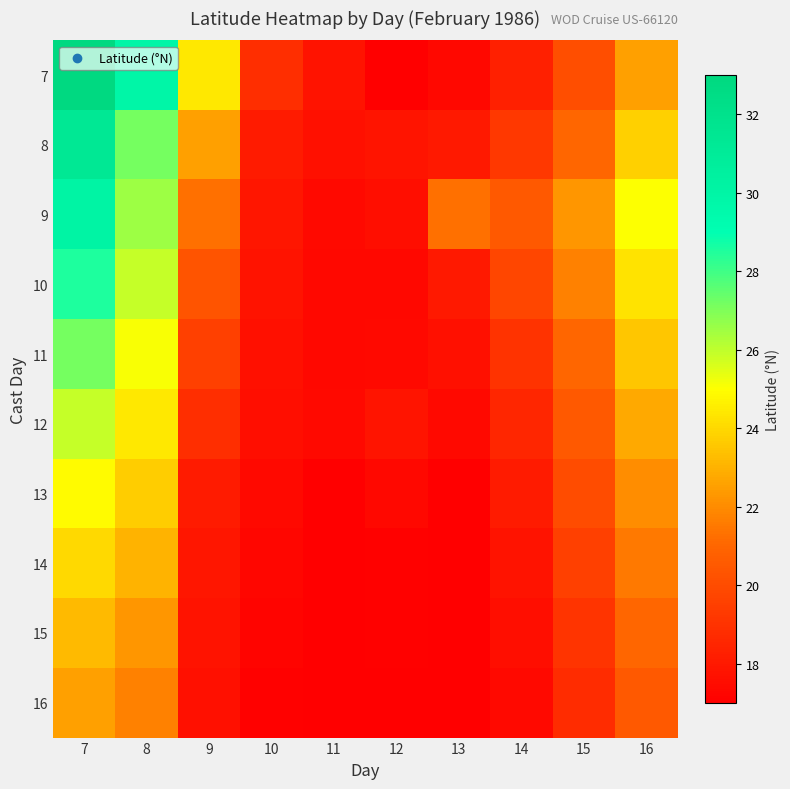

Reading left to right, extract all data points from this chart.

7: 7=32.9	8=29.9	9=24.4	10=18.9	11=17.8	12=17.0	13=17.3	14=18.2	15=20.1	16=22.5
8: 7=31.4	8=27.1	9=22.5	10=18.1	11=17.7	12=17.8	13=18.0	14=19.2	15=21.0	16=23.8
9: 7=30.1	8=26.5	9=21.3	10=17.9	11=17.4	12=17.6	13=21.3	14=20.5	15=22.3	16=25.0
10: 7=28.5	8=25.9	9=20.4	10=17.8	11=17.3	12=17.4	13=18.0	14=19.8	15=21.7	16=24.3
11: 7=27.1	8=25.1	9=19.5	10=17.7	11=17.4	12=17.4	13=17.7	14=19.0	15=21.0	16=23.5
12: 7=25.9	8=24.4	9=18.9	10=17.6	11=17.4	12=17.8	13=17.4	14=18.5	15=20.5	16=22.8
13: 7=24.9	8=23.7	9=18.1	10=17.4	11=17.0	12=17.3	13=17.0	14=18.1	15=20.0	16=22.0
14: 7=24.0	8=23.0	9=17.9	10=17.3	11=17.0	12=17.1	13=17.0	14=17.8	15=19.5	16=21.5
15: 7=23.2	8=22.3	9=17.8	10=17.2	11=17.0	12=17.1	13=17.0	14=17.6	15=19.1	16=21.0
16: 7=22.5	8=21.7	9=17.6	10=17.1	11=17.0	12=17.0	13=17.0	14=17.4	15=18.8	16=20.5